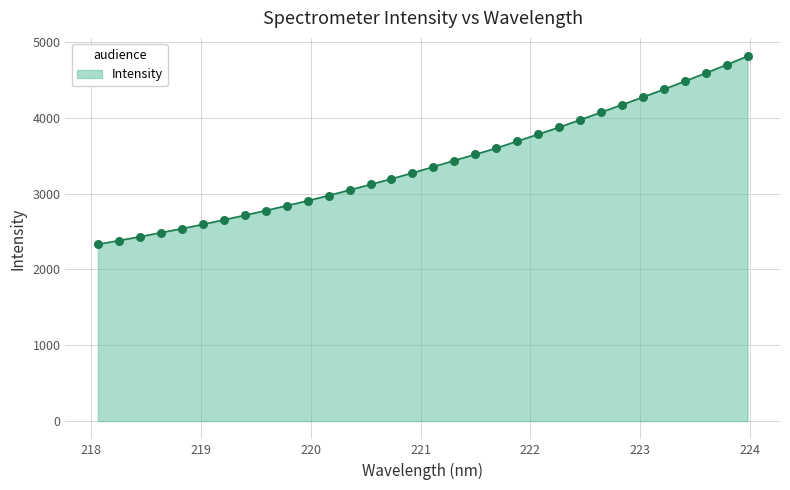

What is the greatest value displayed?

4810.9